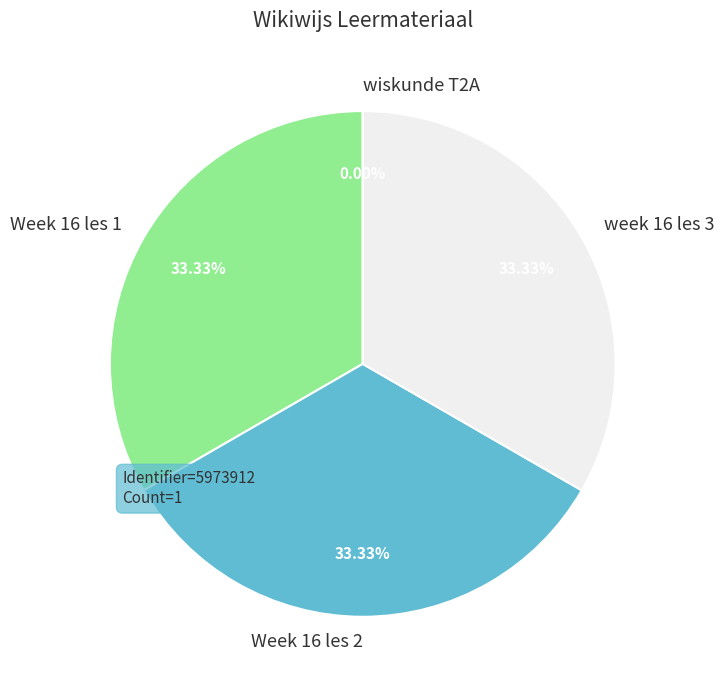

To the nearest percent, what percentage of the pie is week 16 les 3?

33%